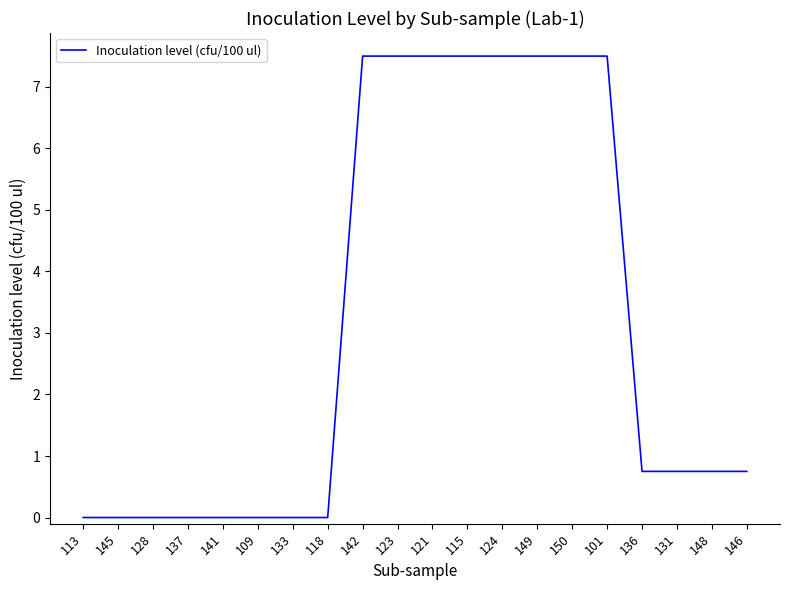

What is the difference between the maximum and second lowest values?

7.5